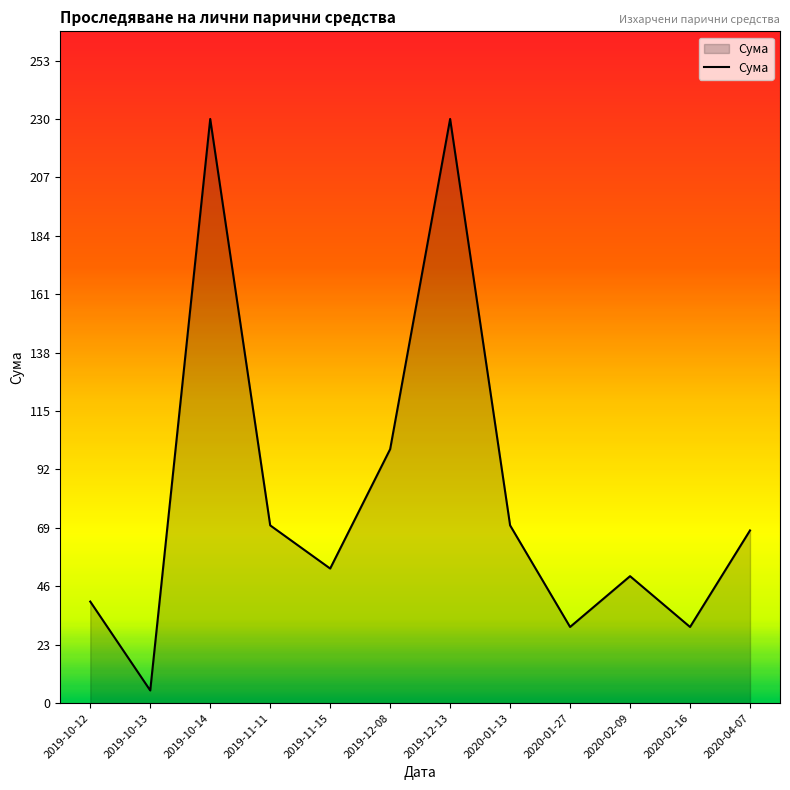

What position from the left is 2019-10-14?

3